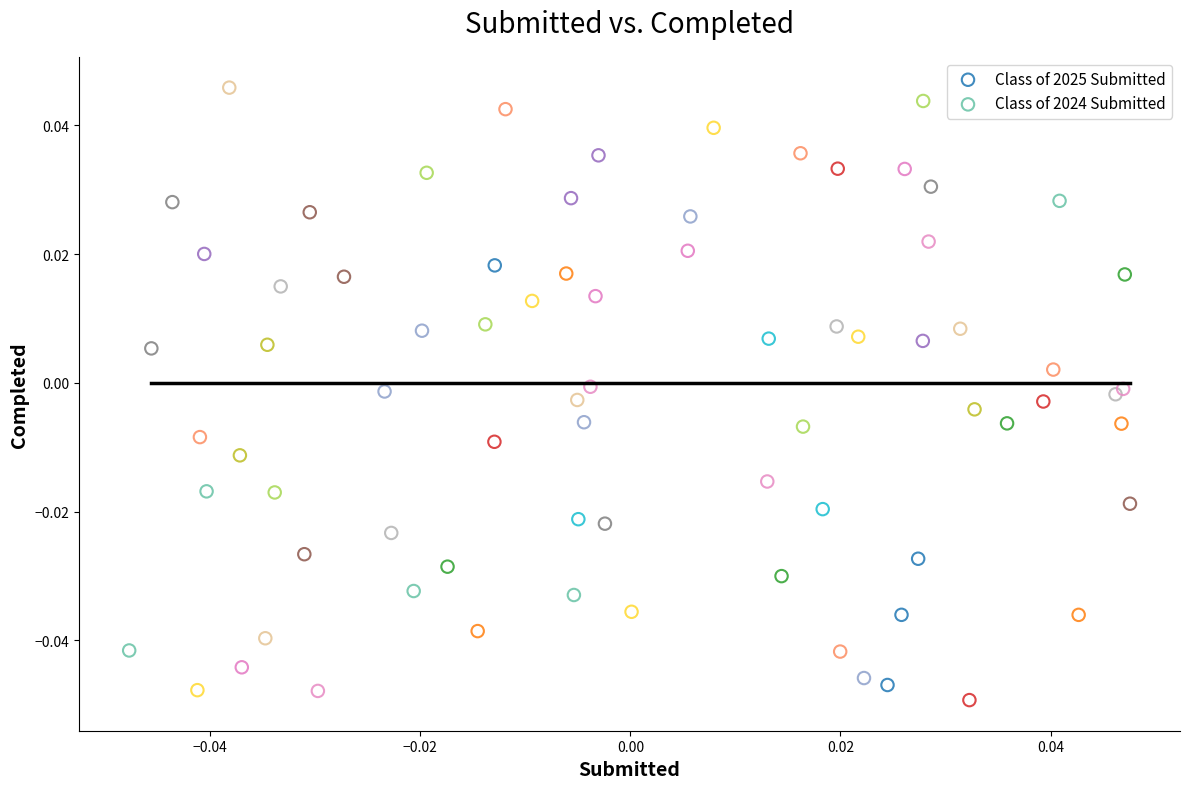

Which series reaches the maximum Y coordinate?

Class of 2024 Submitted